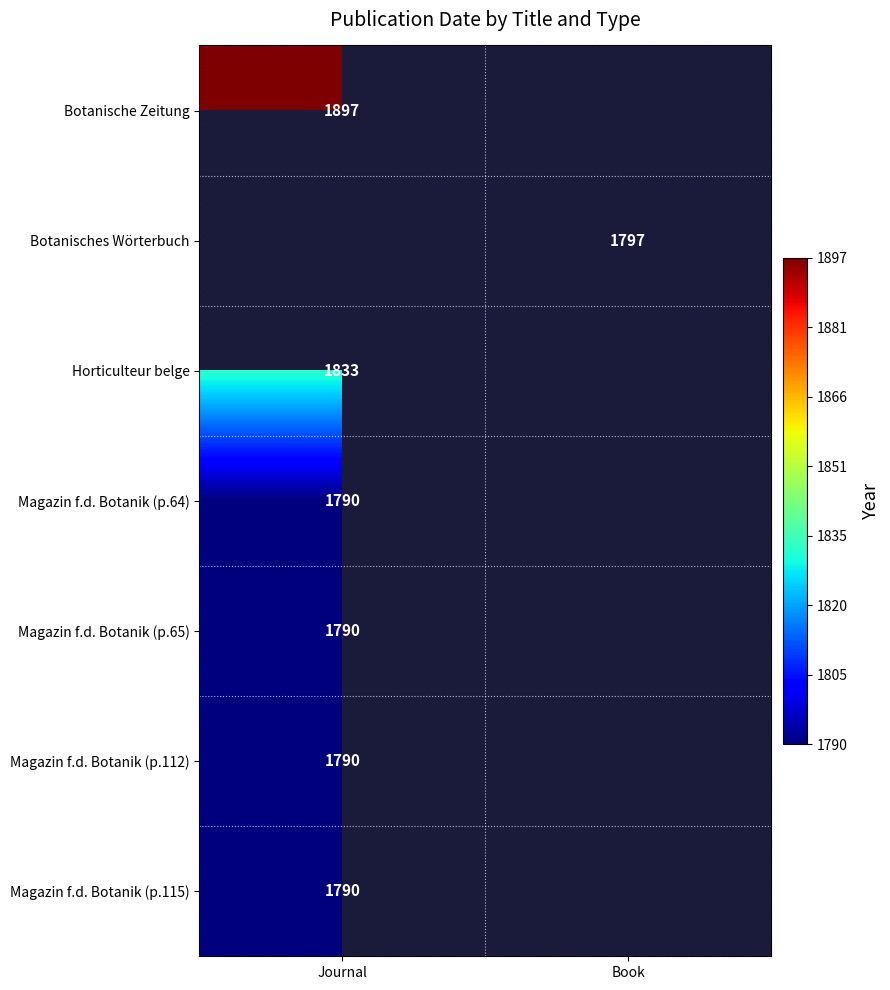

Is it true that Magazin f.d. Botanik (p.64) equals 1790 at Journal?

True